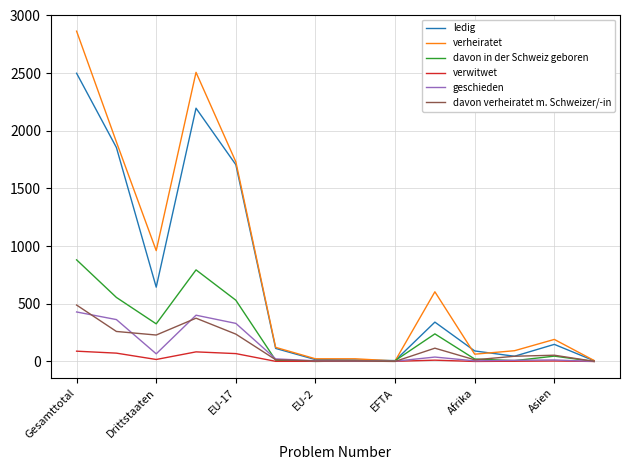

True or false: davon verheiratet m. Schweizer/-in has more than 2 points higher than both neighbors.

True